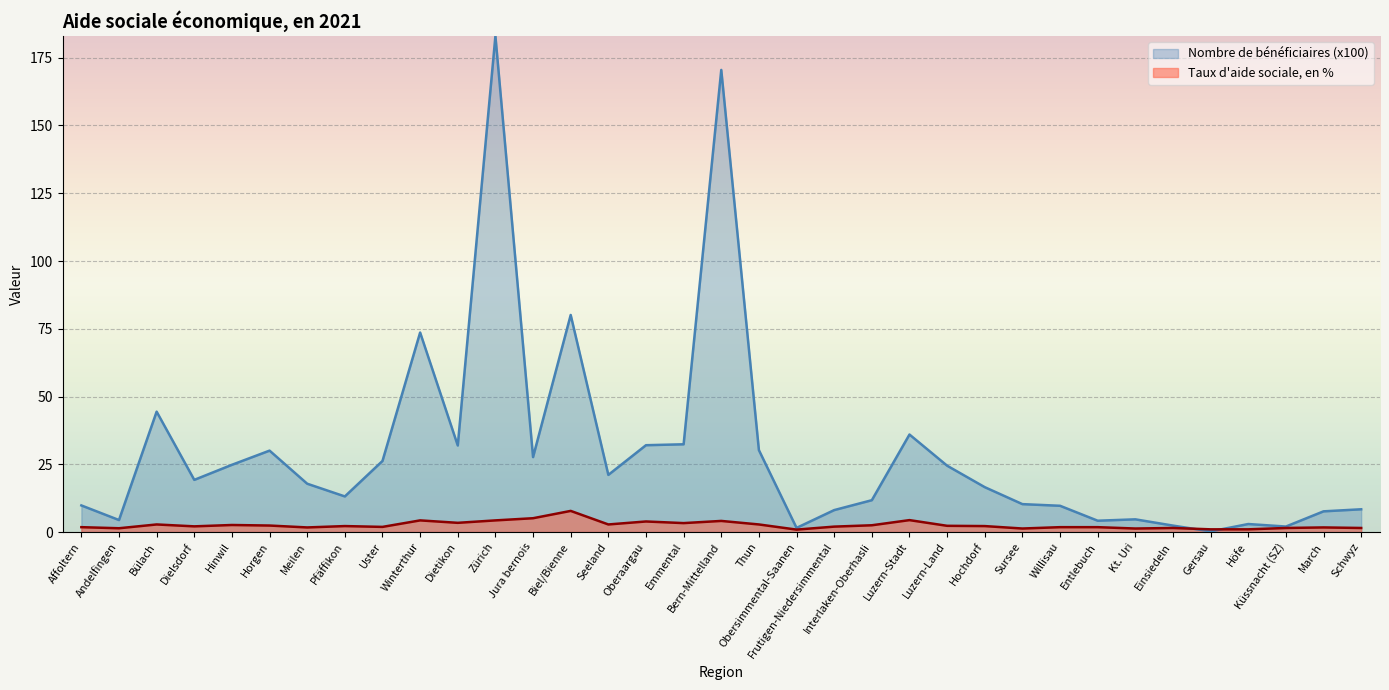

How many interior local valleys does the Nombre de bénéficiaires (x100) series have?

10